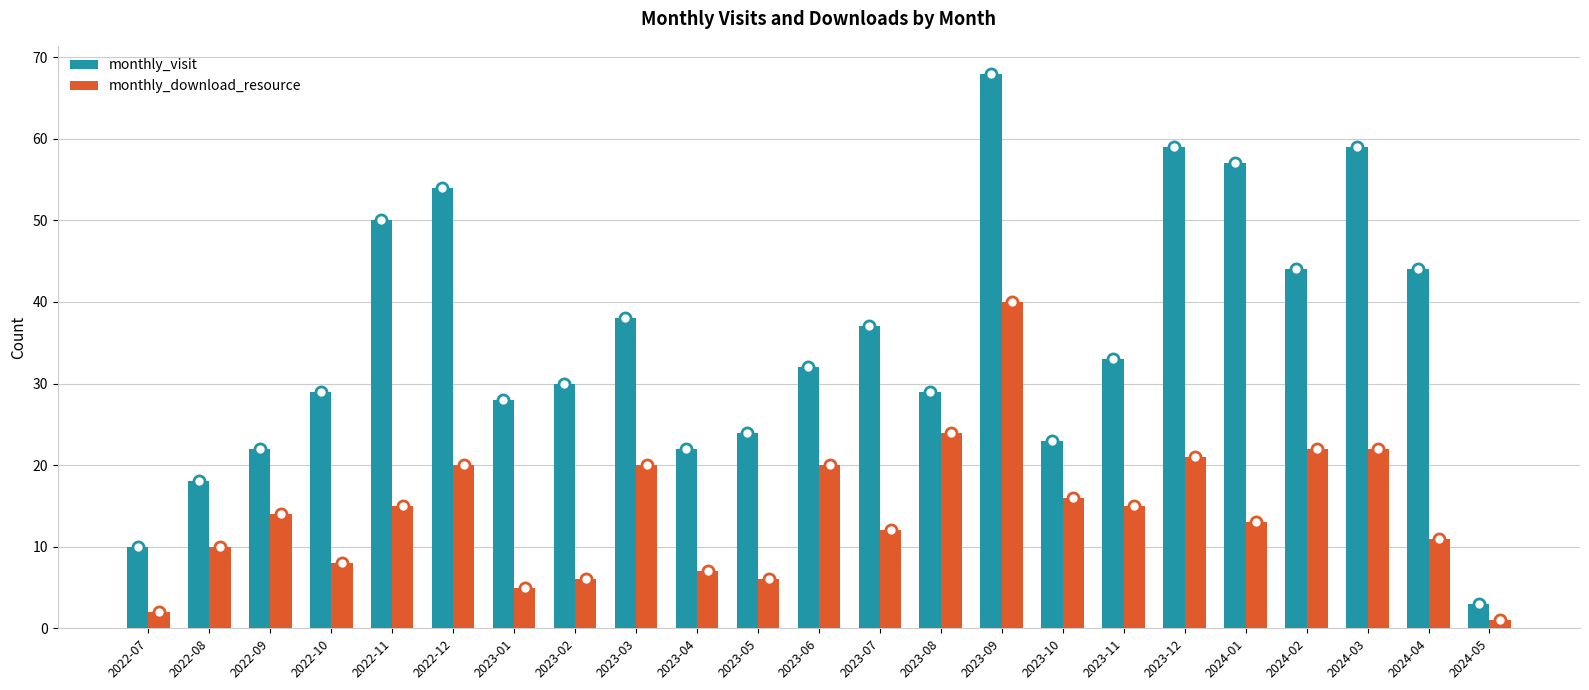

Is the value of monthly_download_resource at 2022-10 greater than the value of monthly_visit at 2023-11?

No